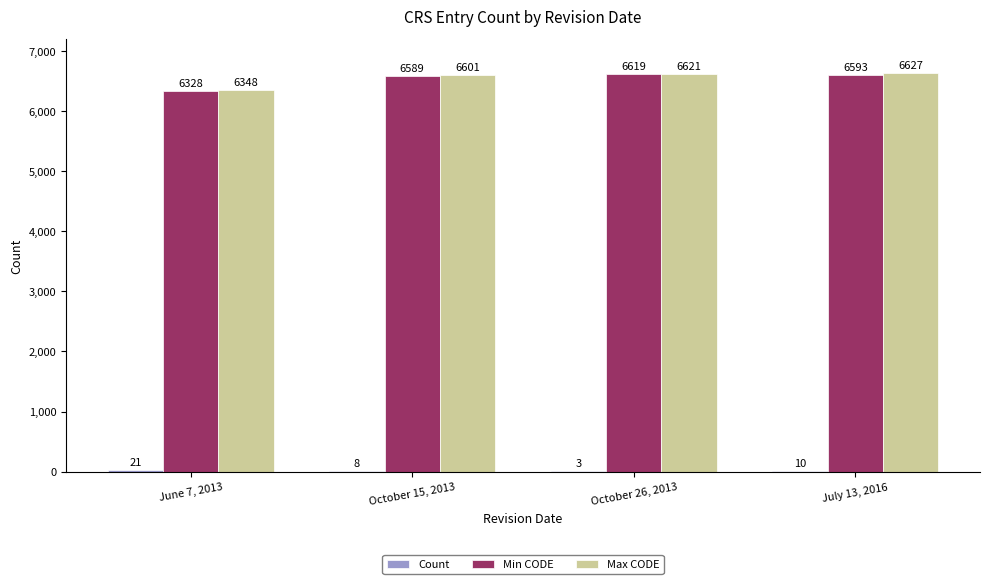

The value of Max CODE at October 26, 2013 is 1424. True or false?

False